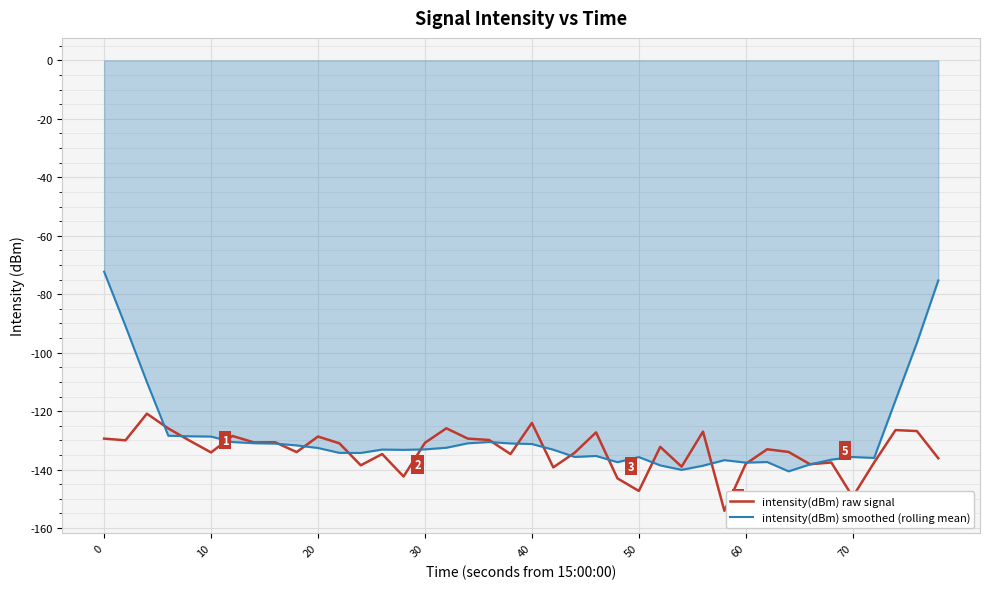

Which series has the largest range (max minus min)?

intensity(dBm) smoothed (rolling mean)